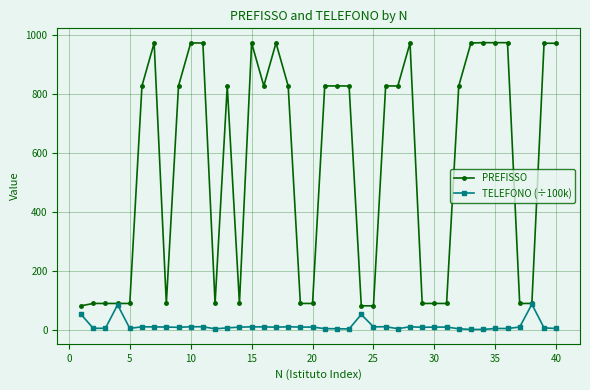

List the series in order of their overall mean, highest first.

PREFISSO, TELEFONO (÷100k)